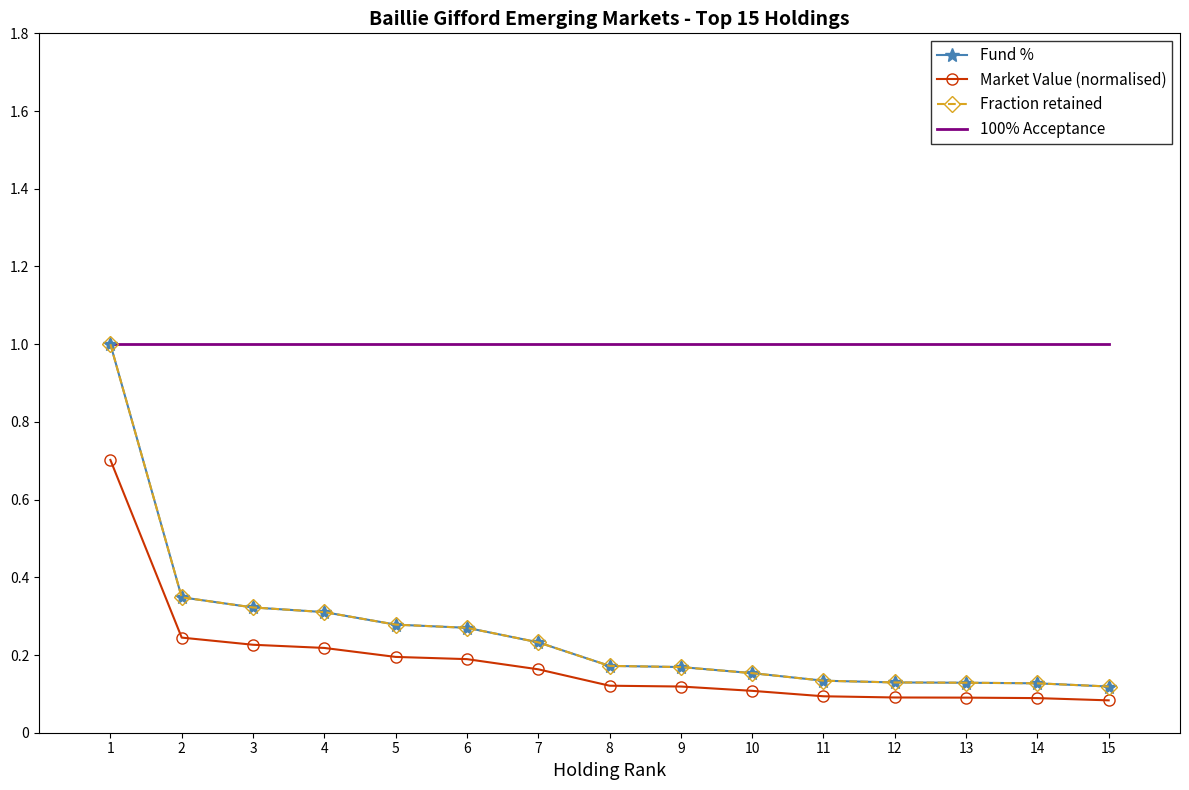

What is the spread (max minus min) of values at 2?

0.8